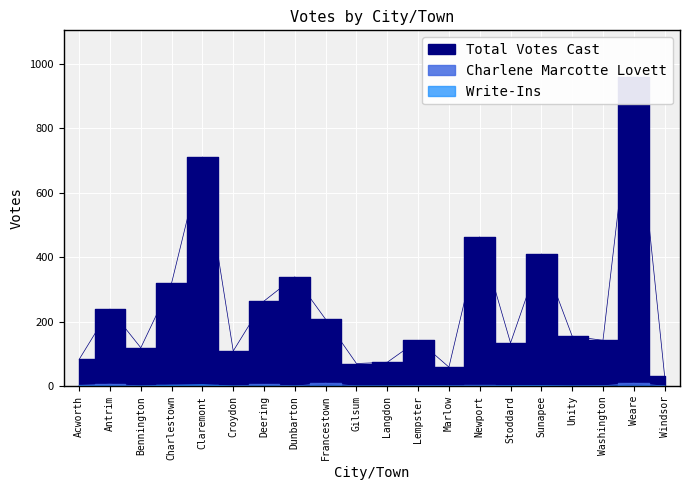

What is the value of the Charlene Marcotte Lovett point at the 5th from the left?

3